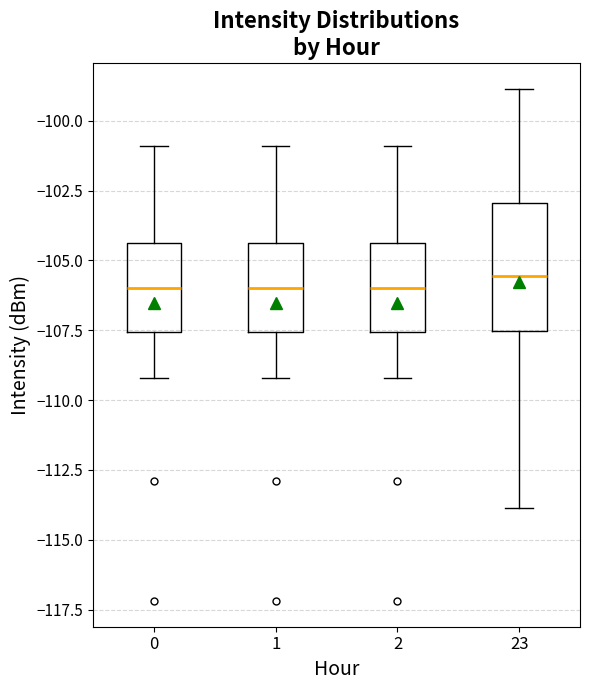

Reading left to right, transcribe this box plot: for each box, give where its median line is, the range the box spans, and where its two whiskers end, as read against the y-axis. The values are not printed on the chart, so give them approximately, as read against the axis.

0: median -106.0, box -107.5 to -104.5, whiskers -109.0 to -101.0
1: median -106.0, box -107.5 to -104.5, whiskers -109.0 to -101.0
2: median -106.0, box -107.5 to -104.5, whiskers -109.0 to -101.0
23: median -105.5, box -107.5 to -103.0, whiskers -114.0 to -99.0